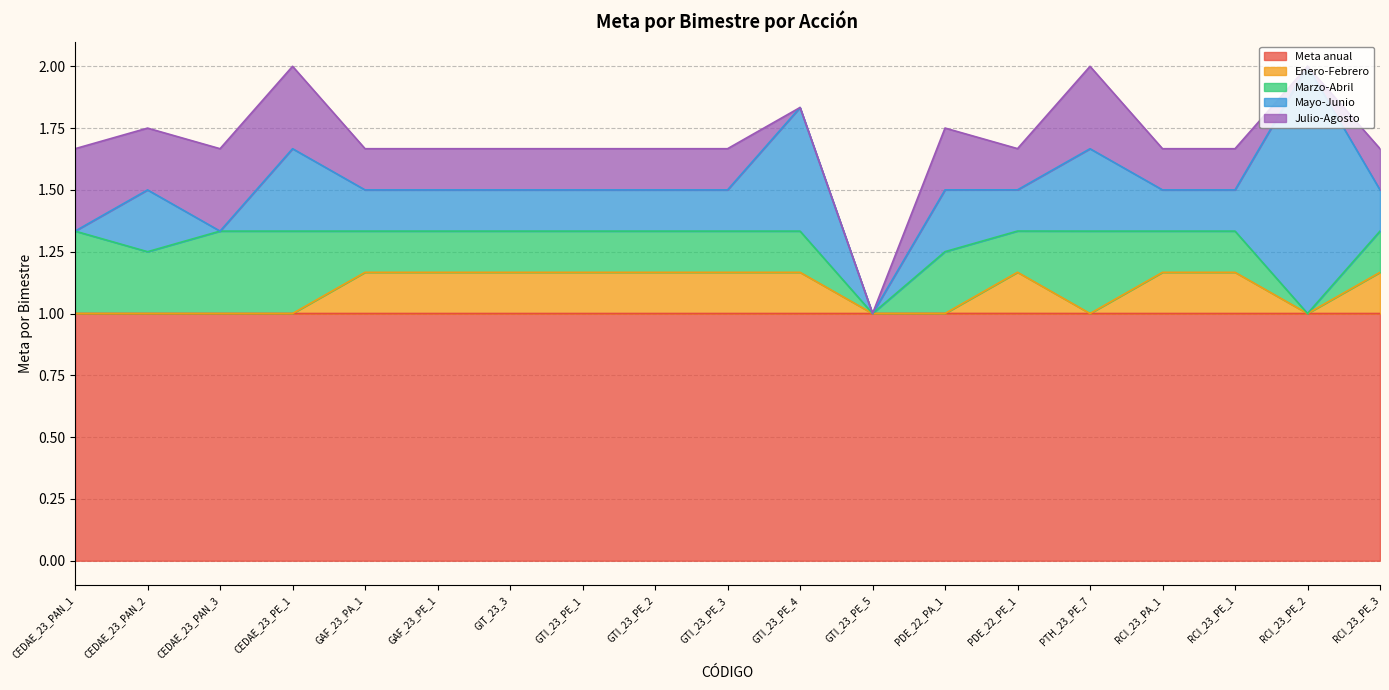

At which category is the sum across all series the highest?

RCI_23_PE_2